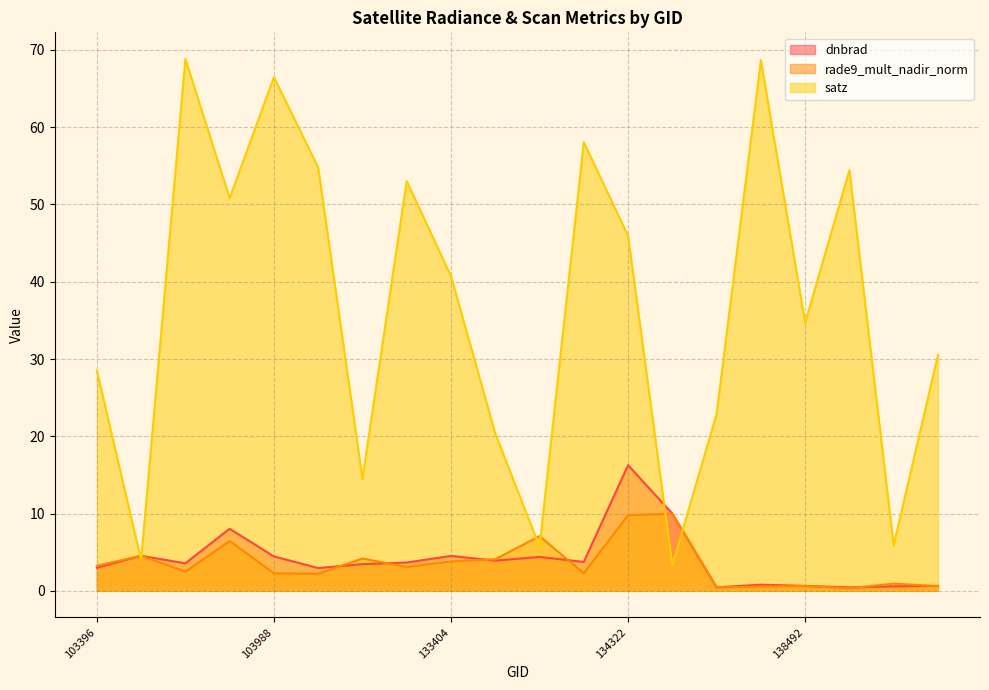

Which series has the largest range (max minus min)?

satz